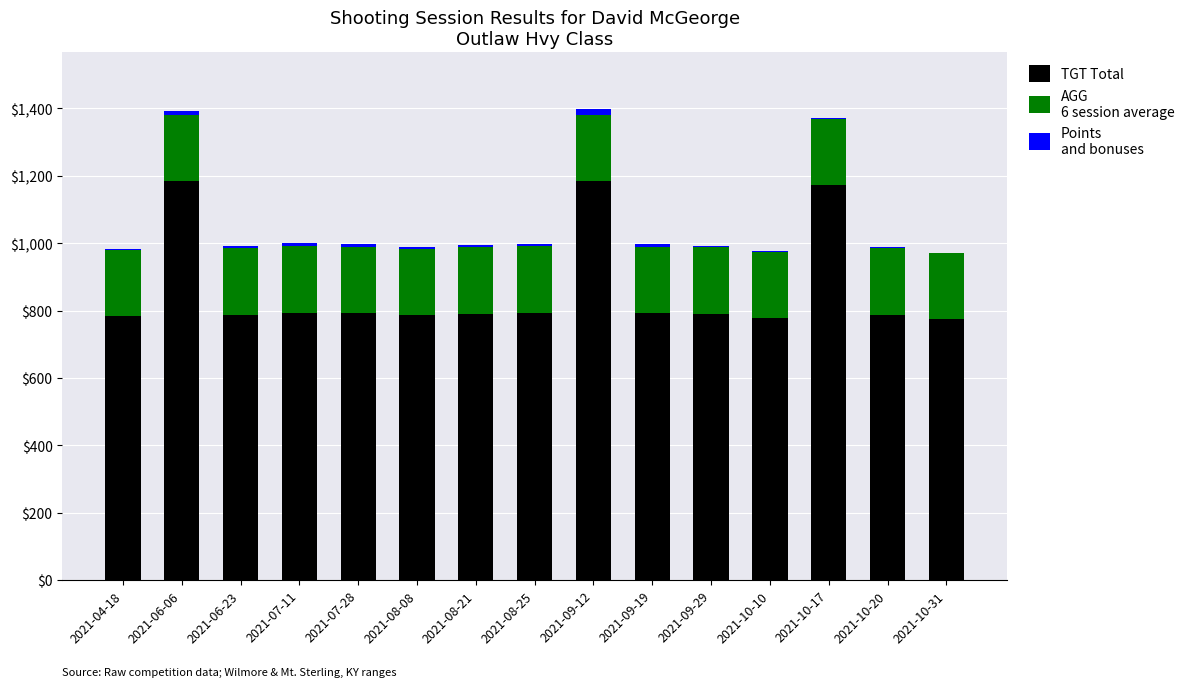

Count the number of categories in the chart.

15